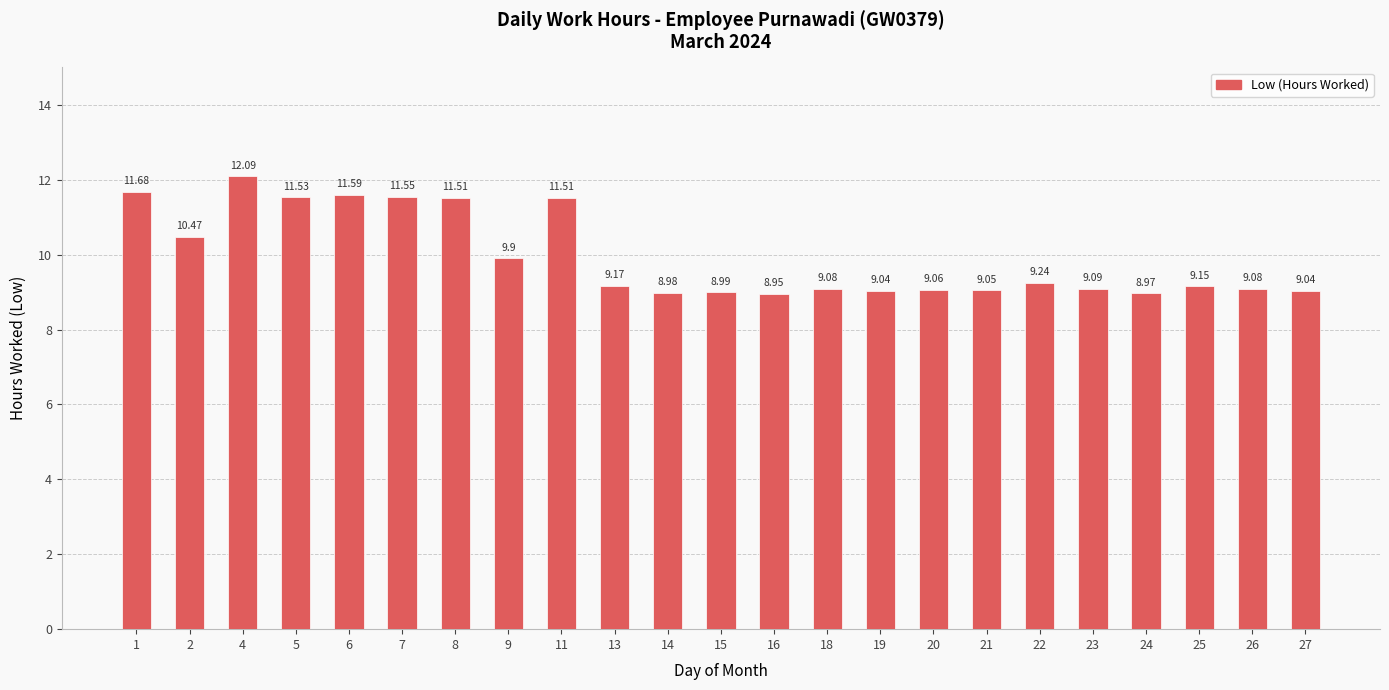

What is the difference between the maximum and second lowest values?

3.1